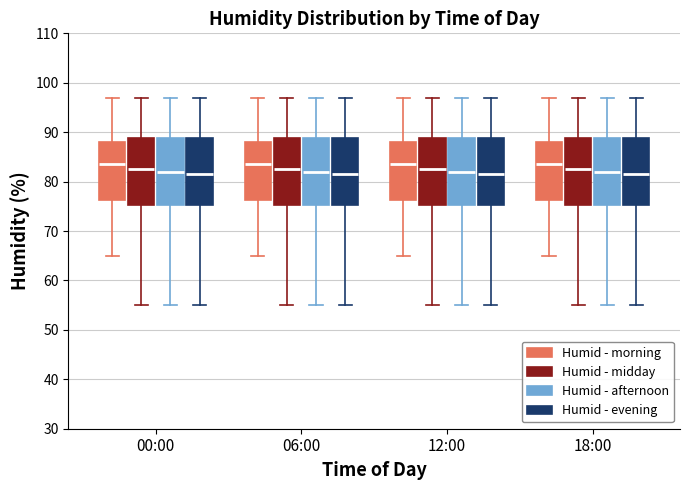

Where is the upper edge of the box for 18:00 (Humid - evening) on the y-axis? The values are not printed on the chart, so give them approximately, as read against the axis.

89